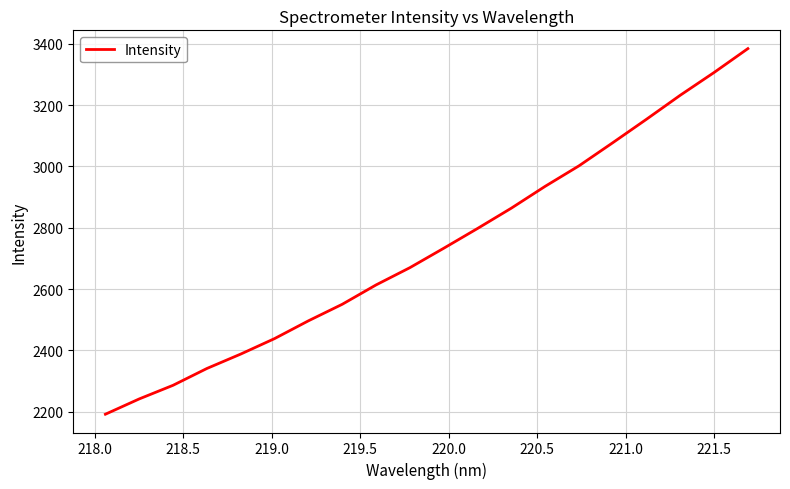

What is the difference between the maximum and minimum values?

1192.2